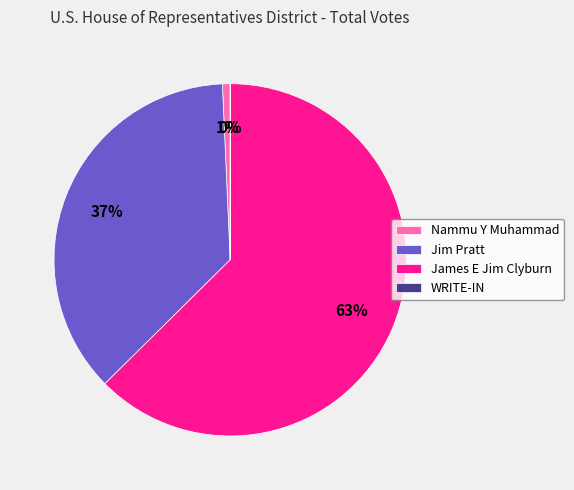

Which category has the biggest portion of the pie?

James E Jim Clyburn